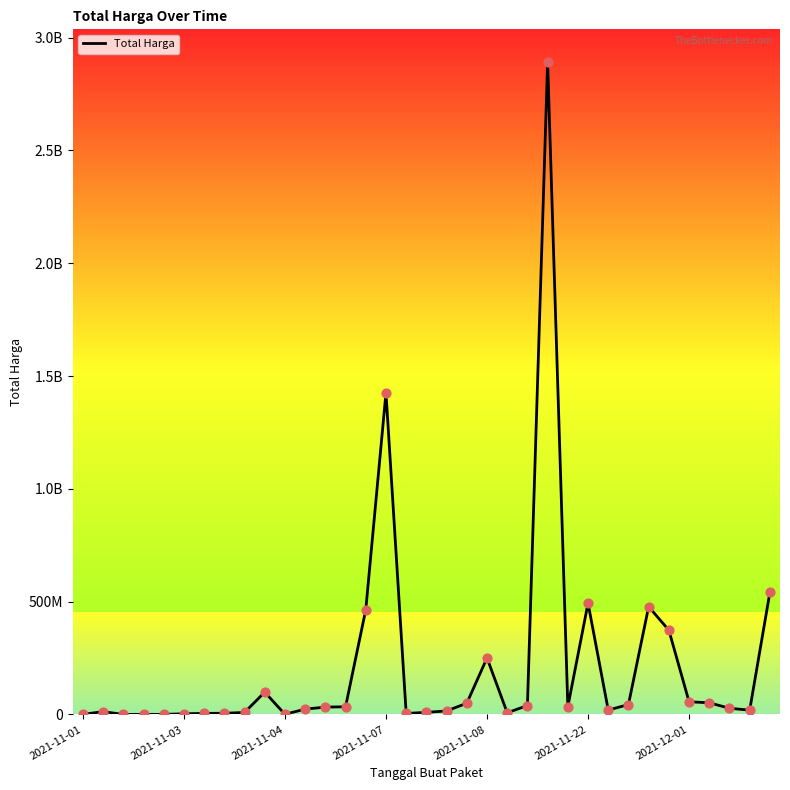

Is this an area chart (filled region under the line)?

No